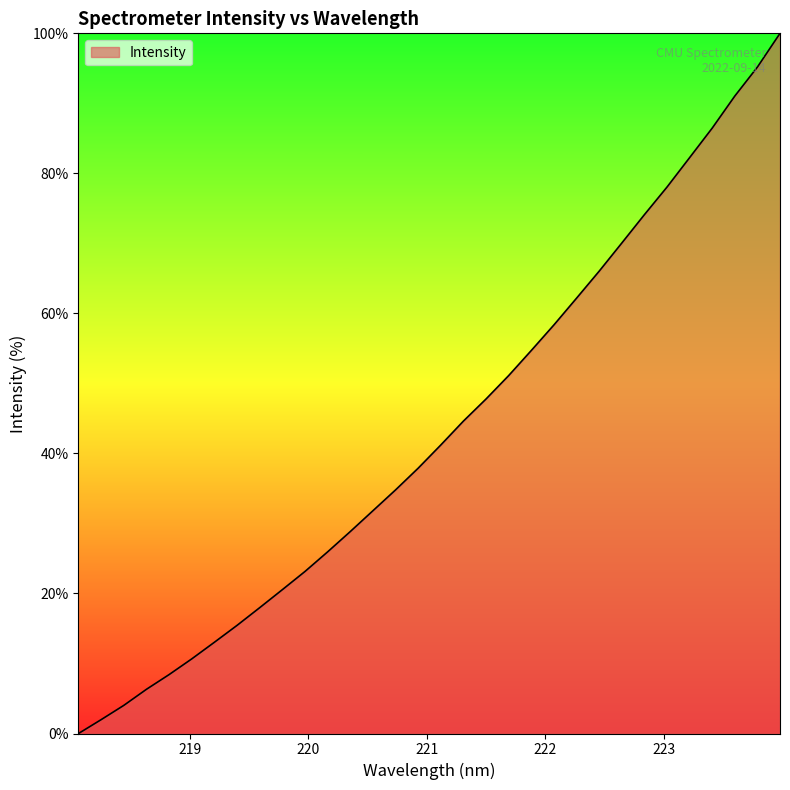

What is the greatest value displayed?

100.0